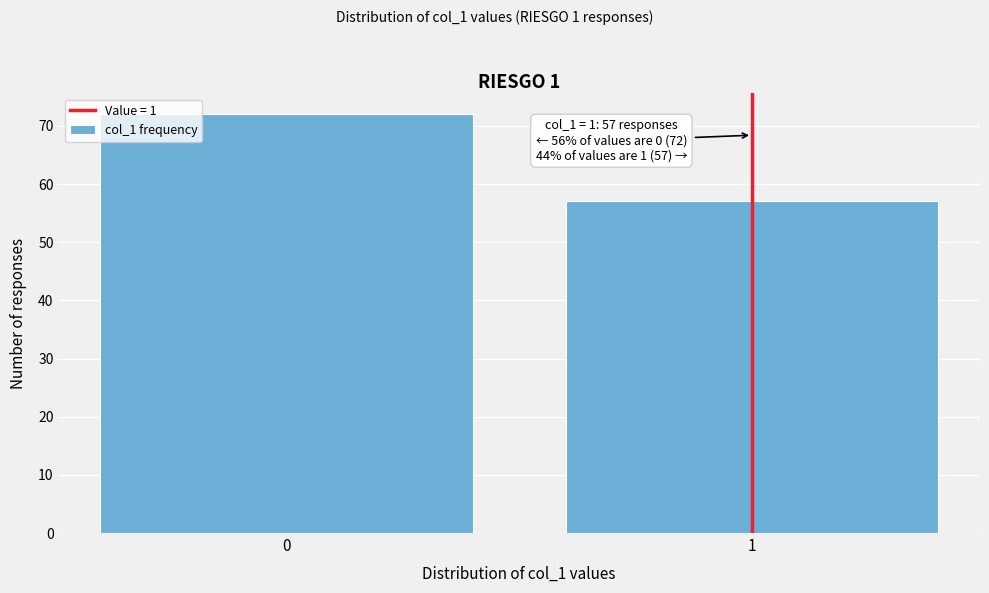

Reading left to right, extract all data points from this chart.

72	57